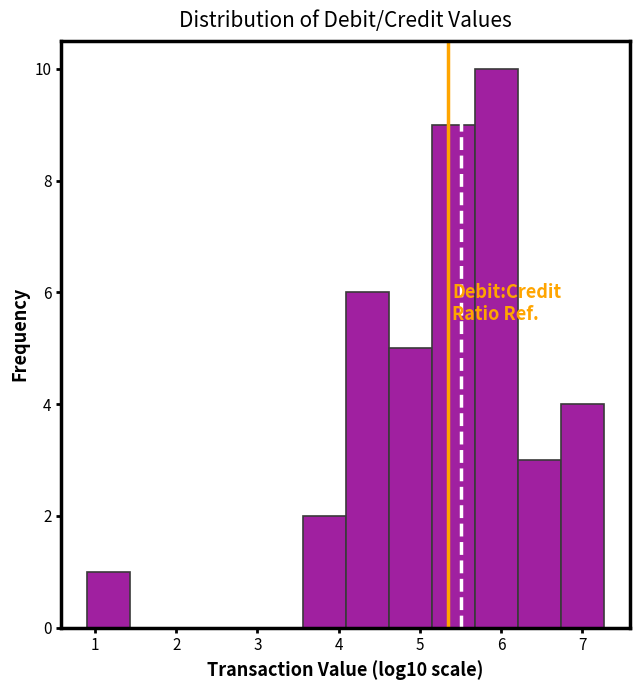

Reading left to right, list every bar in this chart as the range it spans on the x-axis followed by its height. Neither the bar edges nor the heights are printed on the chart, so give them approximately, as read against the axes.

0.9 to 1.4: 1
1.4 to 2.0: 0
2.0 to 2.5: 0
2.5 to 3.0: 0
3.0 to 3.6: 0
3.6 to 4.1: 2
4.1 to 4.6: 6
4.6 to 5.1: 5
5.1 to 5.7: 9
5.7 to 6.2: 10
6.2 to 6.7: 3
6.7 to 7.3: 4